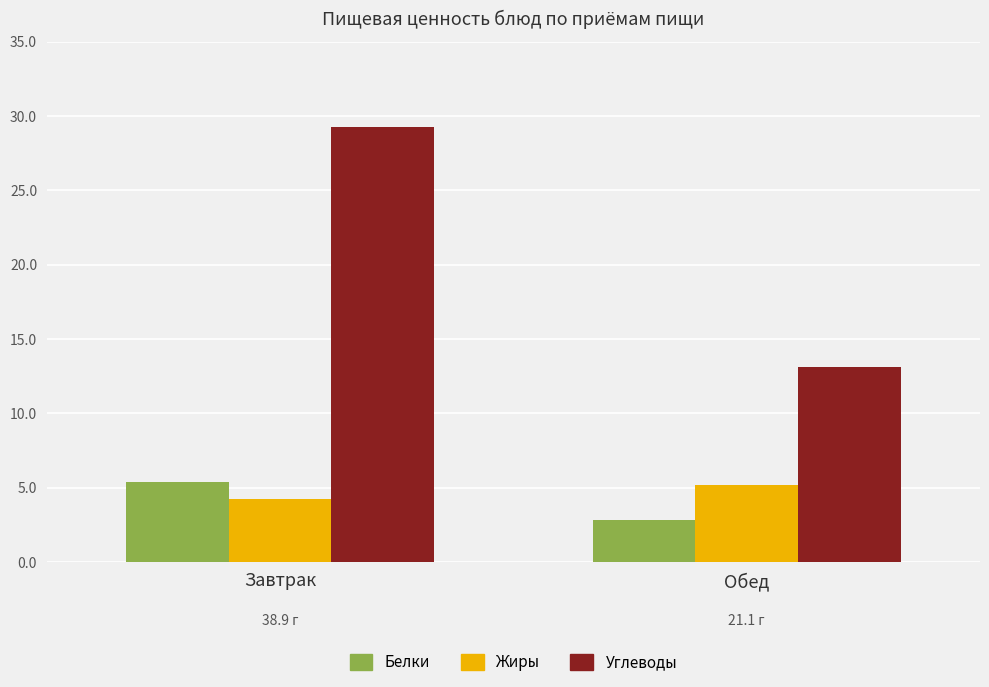

At which category does the chart reach its minimum across all series?

Обед